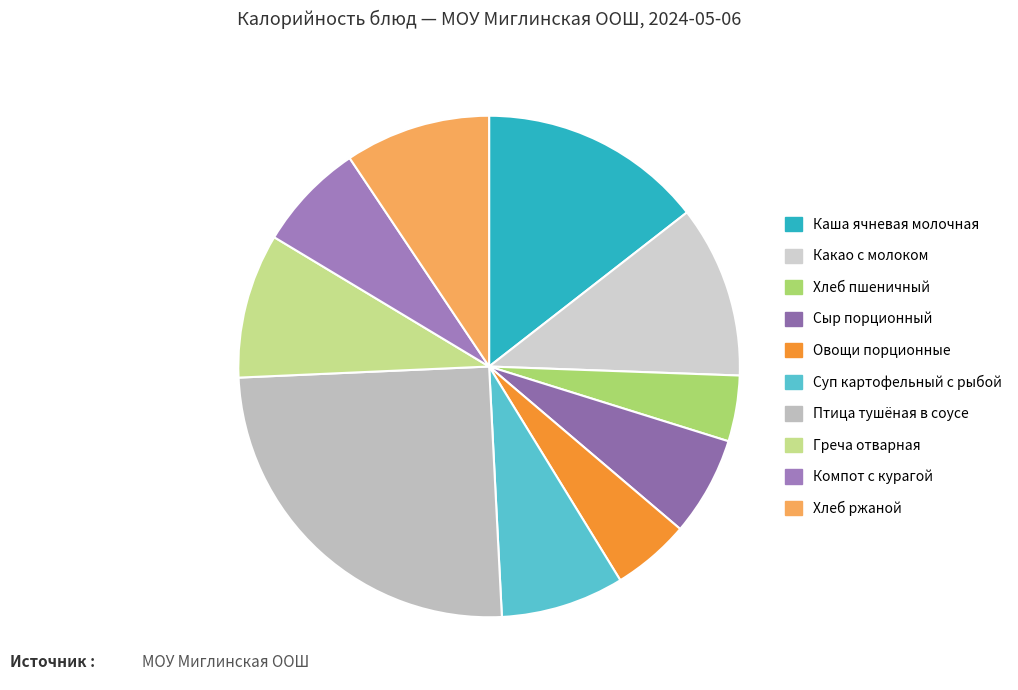

How many slices are in this pie chart?

10